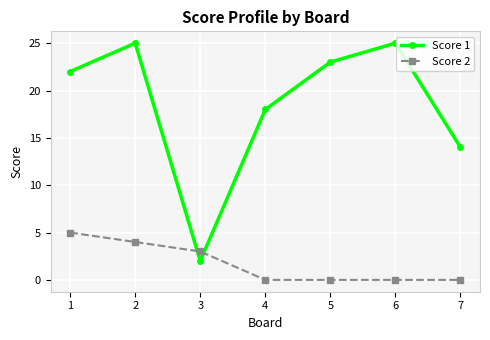

Reading right to left, what are all the values shown in this chart?

Score 1: 14	25	23	18	2	25	22
Score 2: 0	0	0	0	3	4	5